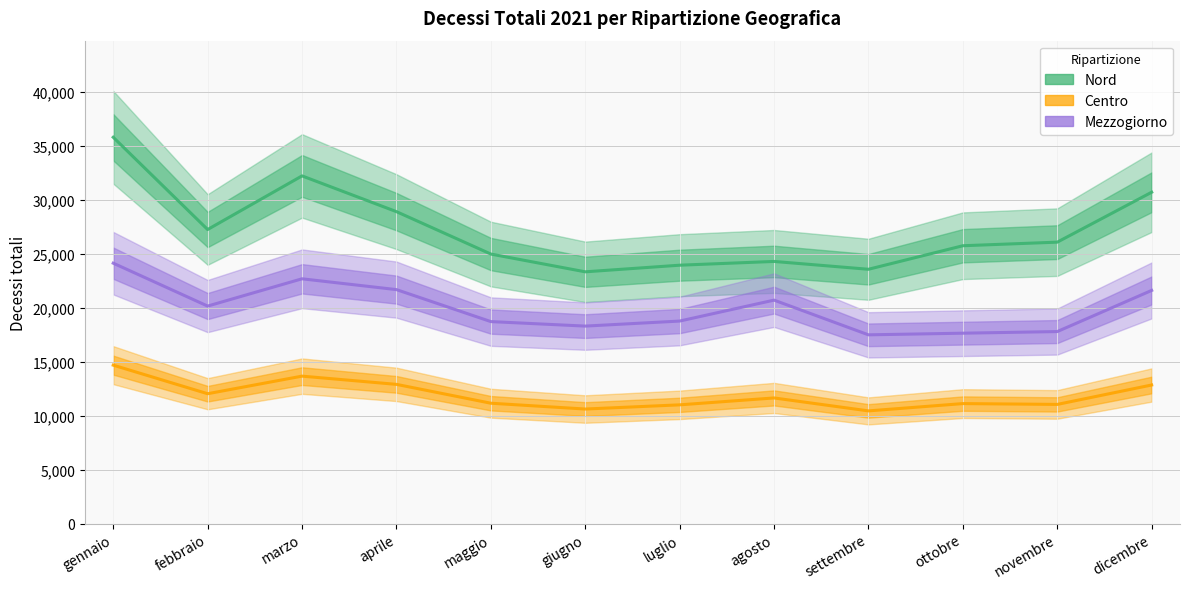

What is the sum of the Centro values at agosto and novembre?

22667